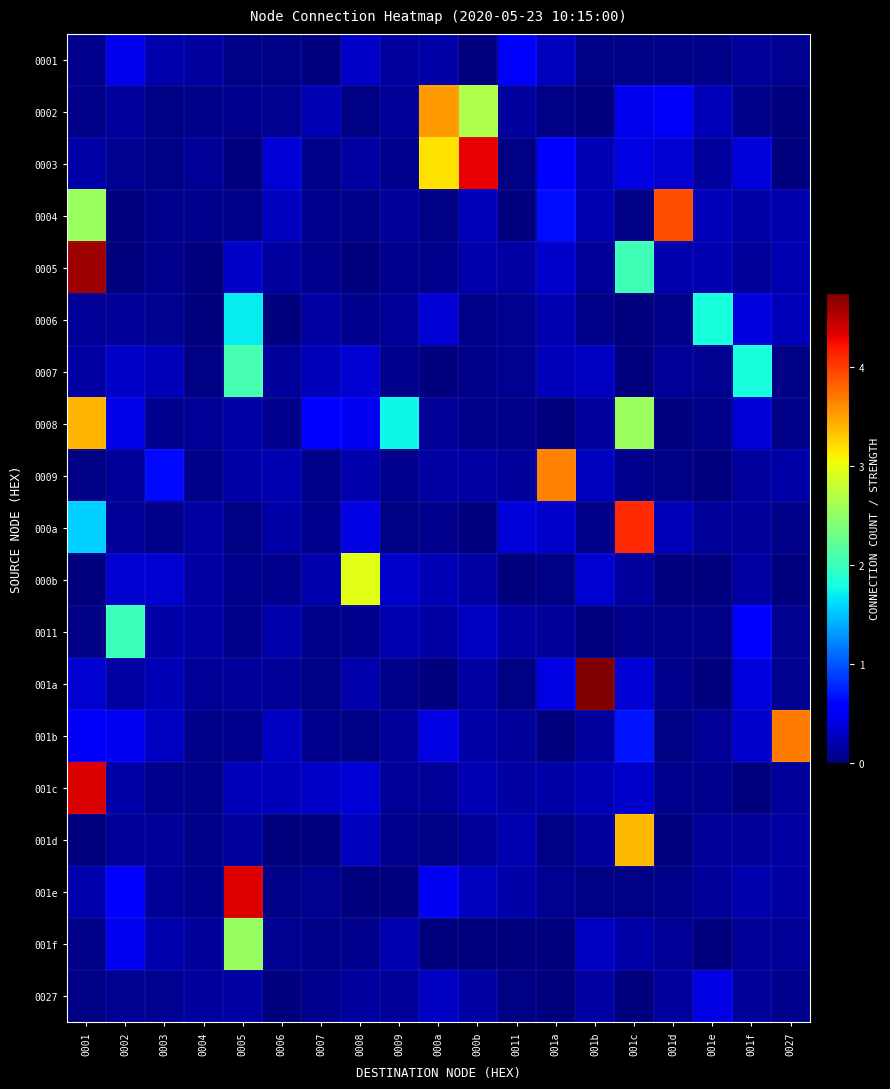

How many series are shown in this chart?

19